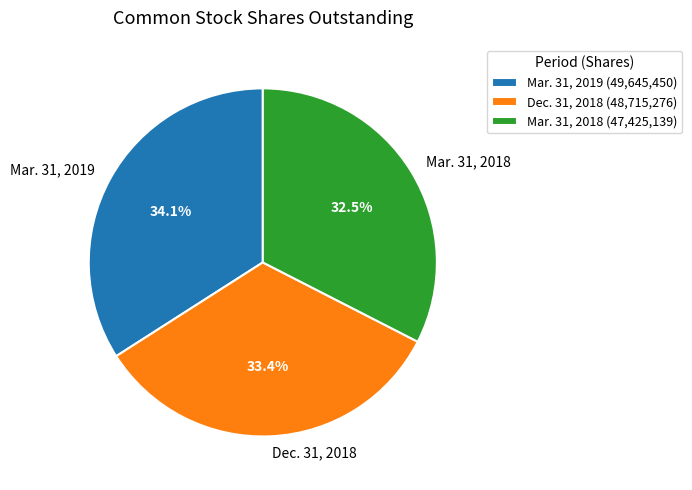

Combined, what portion of the pie is Mar. 31, 2019 and Mar. 31, 2018?

66.6%